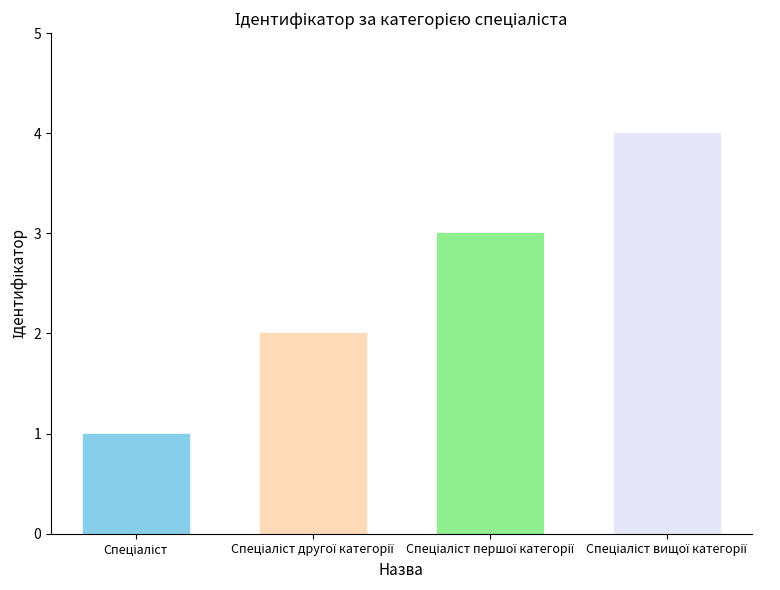

Does the chart contain stacked bars?

No